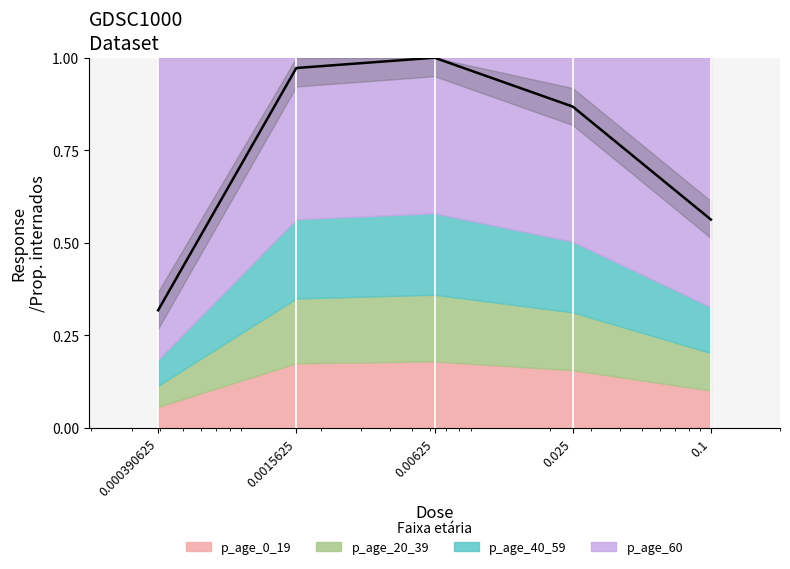

Where is the data nearest to the value 0?

0.000390625